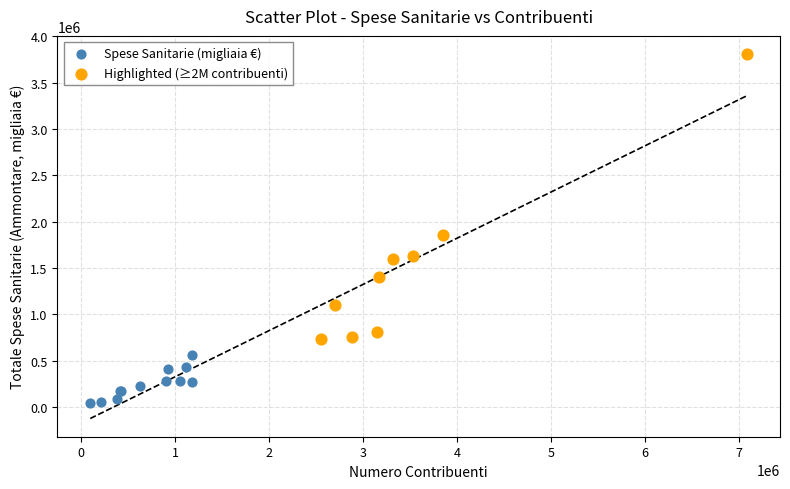

Which series reaches the minimum Y coordinate?

Spese Sanitarie (migliaia €)